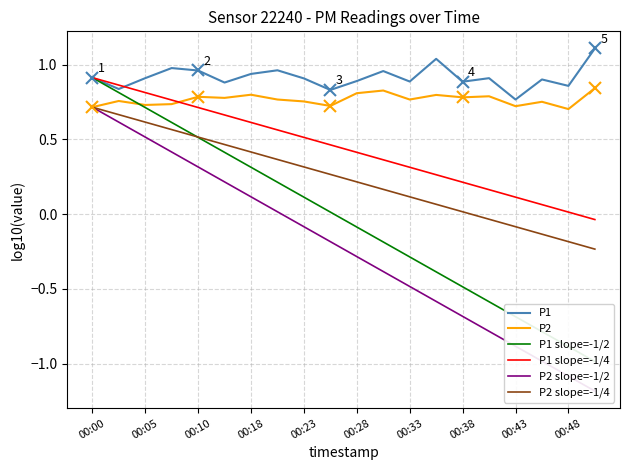

Reading right to left, list all the values displayed in this chart.

P1: 1.1	0.9	0.9	0.8	0.9	0.9	1.0	0.9	1.0	0.9	0.8	0.9	1.0	0.9	0.9	1.0	1.0	0.9	0.8	0.9
P2: 0.8	0.7	0.8	0.7	0.8	0.8	0.8	0.8	0.8	0.8	0.7	0.8	0.8	0.8	0.8	0.8	0.7	0.7	0.8	0.7
P1 slope=-1/2: -1.0	-0.9	-0.8	-0.7	-0.6	-0.5	-0.4	-0.3	-0.2	-0.1	0.0	0.1	0.2	0.3	0.4	0.5	0.6	0.7	0.8	0.9
P1 slope=-1/4: -0.0	0.0	0.1	0.1	0.2	0.2	0.3	0.3	0.4	0.4	0.5	0.5	0.6	0.6	0.7	0.7	0.8	0.8	0.9	0.9
P2 slope=-1/2: -1.2	-1.1	-1.0	-0.9	-0.8	-0.7	-0.6	-0.5	-0.4	-0.3	-0.2	-0.1	0.0	0.1	0.2	0.3	0.4	0.5	0.6	0.7
P2 slope=-1/4: -0.2	-0.2	-0.1	-0.1	-0.0	0.0	0.1	0.1	0.2	0.2	0.3	0.3	0.4	0.4	0.5	0.5	0.6	0.6	0.7	0.7